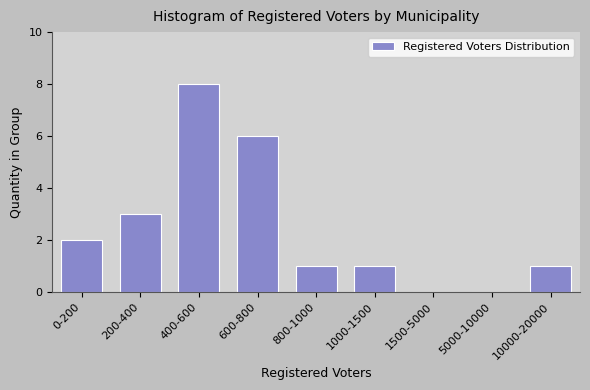

Reading left to right, what are all the values shown in this chart?

0-200=2	200-400=3	400-600=8	600-800=6	800-1000=1	1000-1500=1	1500-5000=0	5000-10000=0	10000-20000=1